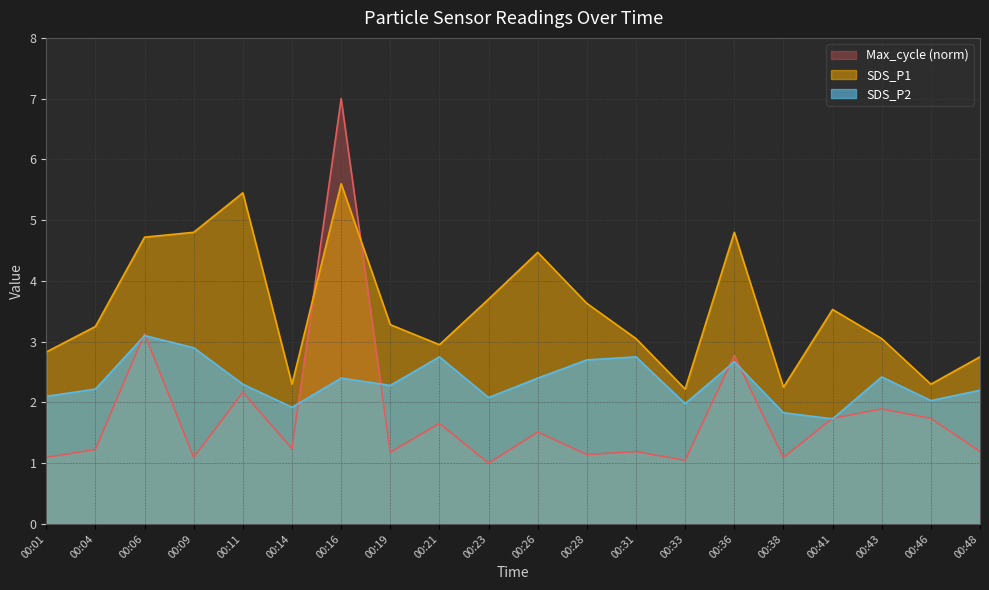

Reading right to left, list all the values displayed in this chart.

SDS_P1: 2.8	2.3	3.0	3.5	2.2	4.8	2.2	3.0	3.6	4.5	3.7	3.0	3.3	5.6	2.3	5.5	4.8	4.7	3.2	2.8
SDS_P2: 2.2	2.0	2.4	1.7	1.8	2.7	2.0	2.8	2.7	2.4	2.1	2.8	2.3	2.4	1.9	2.3	2.9	3.1	2.2	2.1
Max_cycle: 1.2	1.7	1.9	1.7	1.1	2.8	1.0	1.2	1.1	1.5	1.0	1.7	1.2	7.0	1.2	2.2	1.1	3.1	1.2	1.1